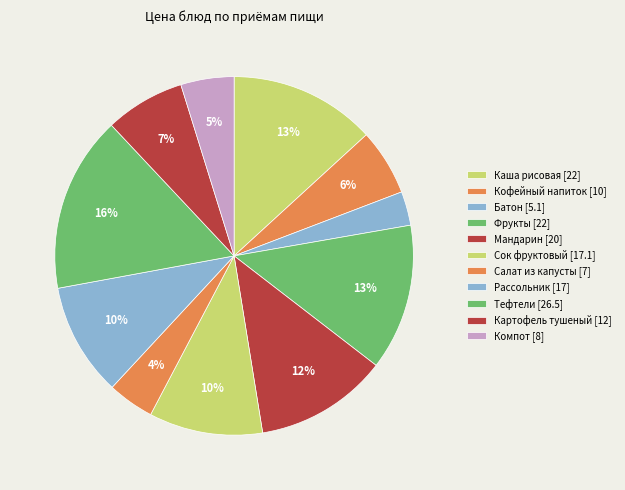

How many slices are in this pie chart?

11